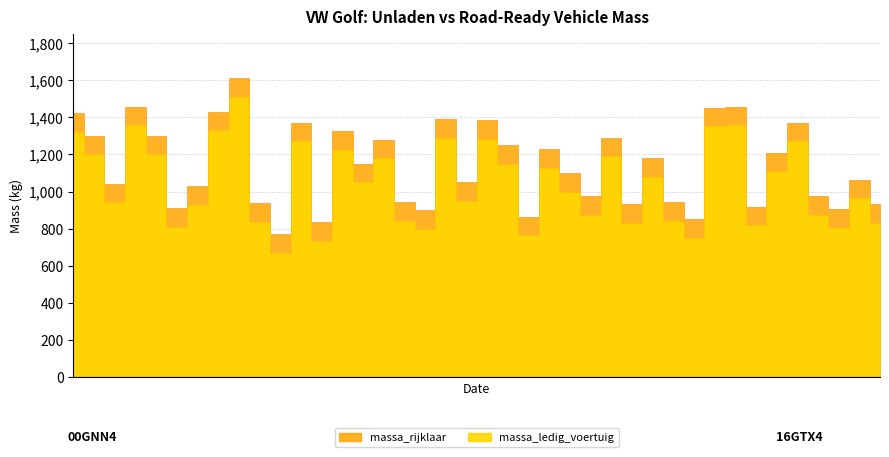

List the series in order of their overall mean, highest first.

massa_rijklaar, massa_ledig_voertuig